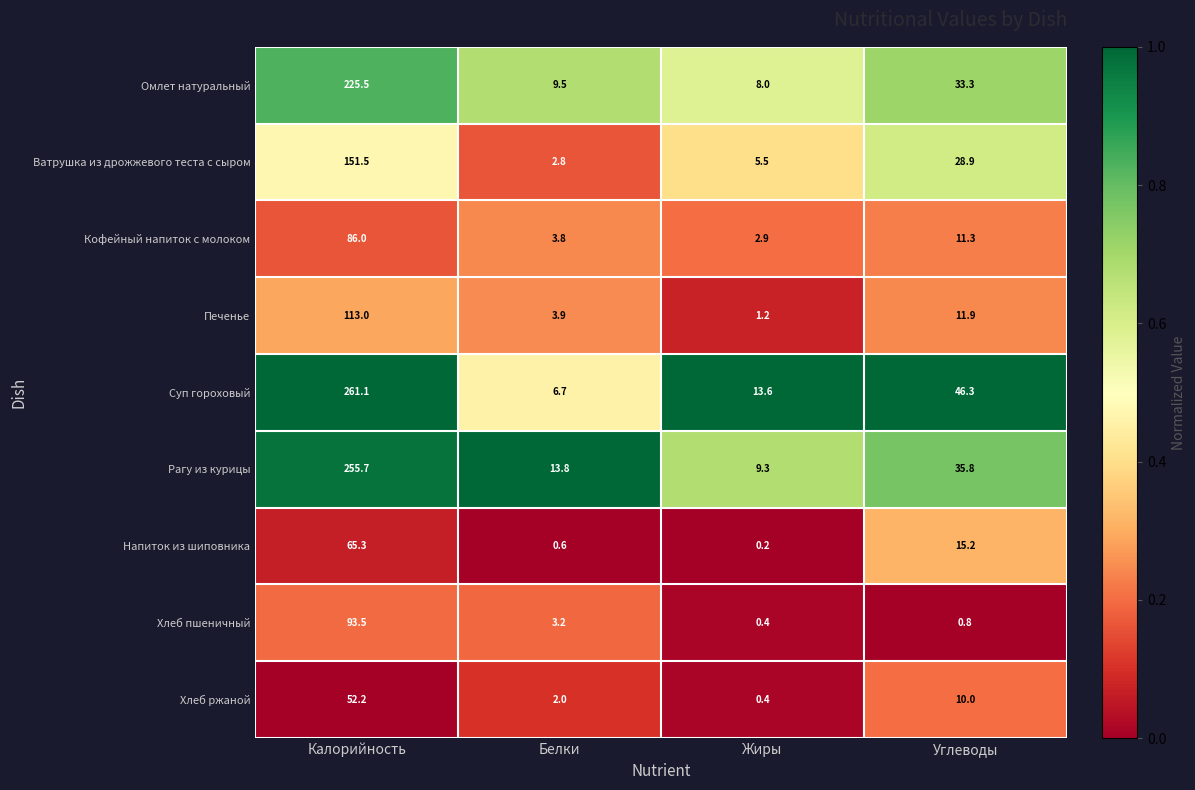

How many series are shown in this chart?

9